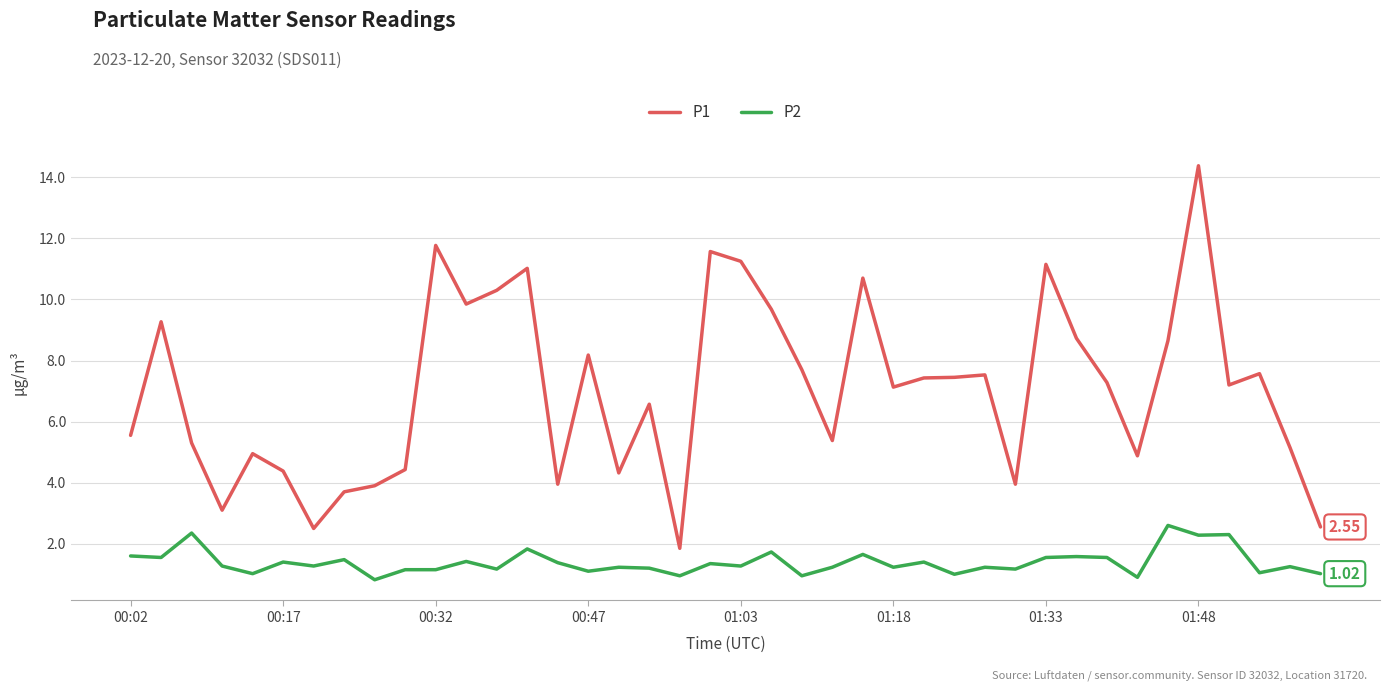

List the series in order of their overall mean, highest first.

P1, P2